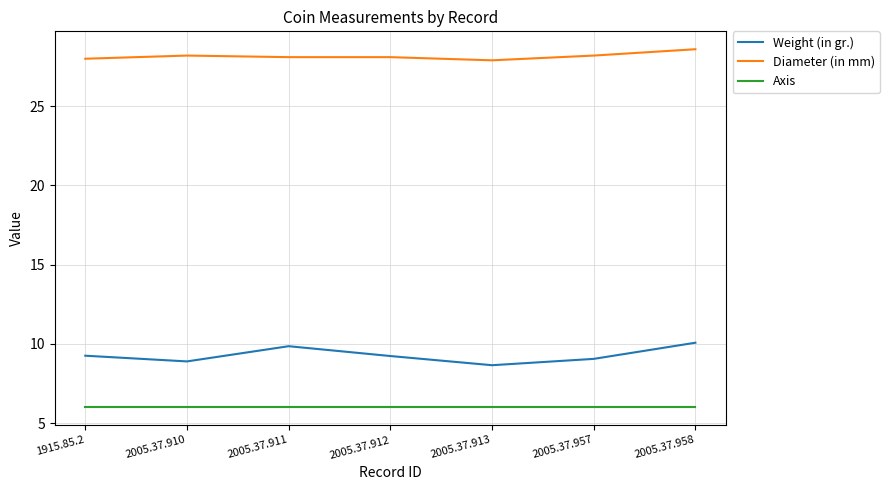

True or false: Diameter (in mm) has a value of 28.0 at 1915.85.2.

True